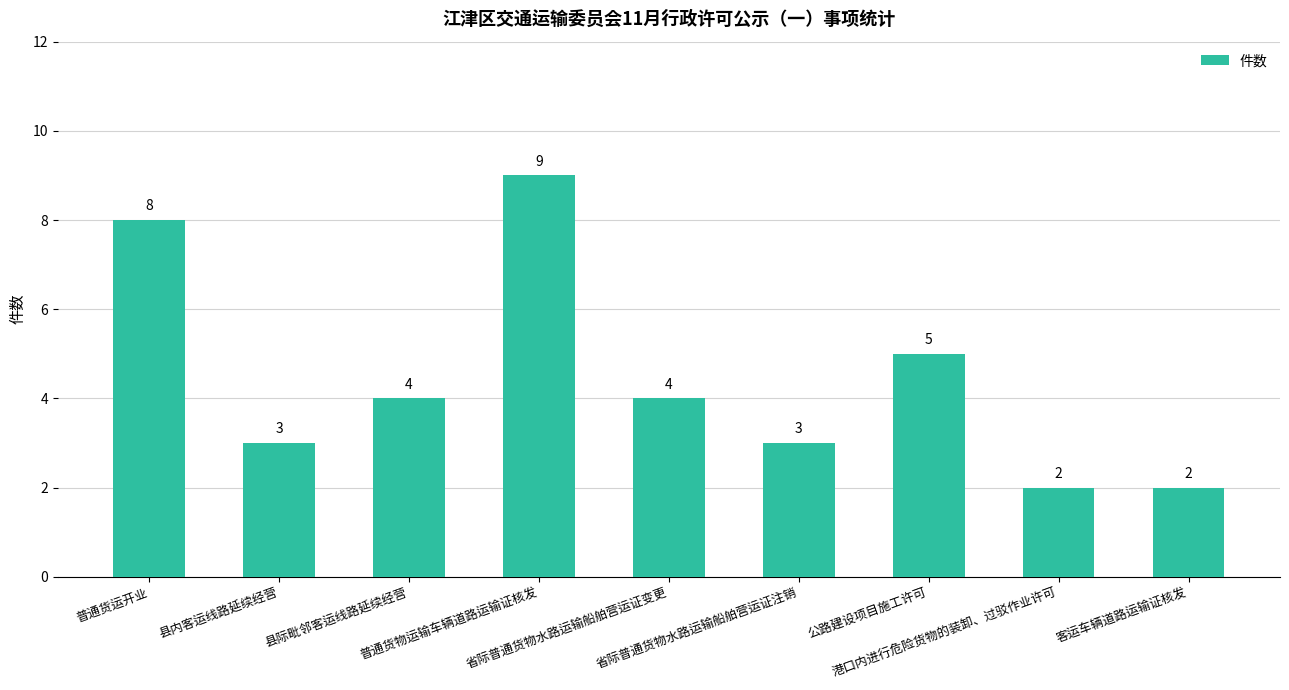

At which category does the chart reach its peak across all series?

普通货物运输车辆道路运输证核发